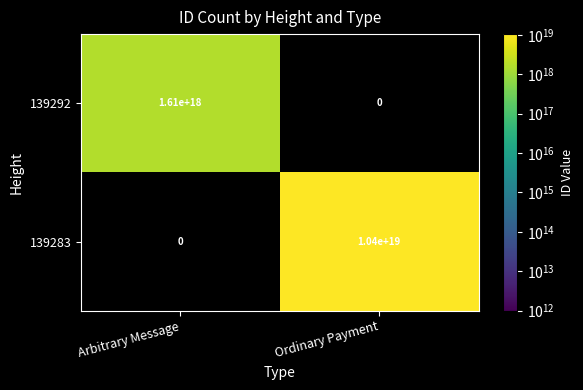

What is the minimum value shown in the chart?

1607551248282102784.0